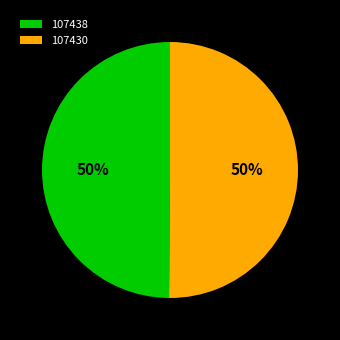

Do 107430 and 107438 together represent more than half of the pie?

Yes